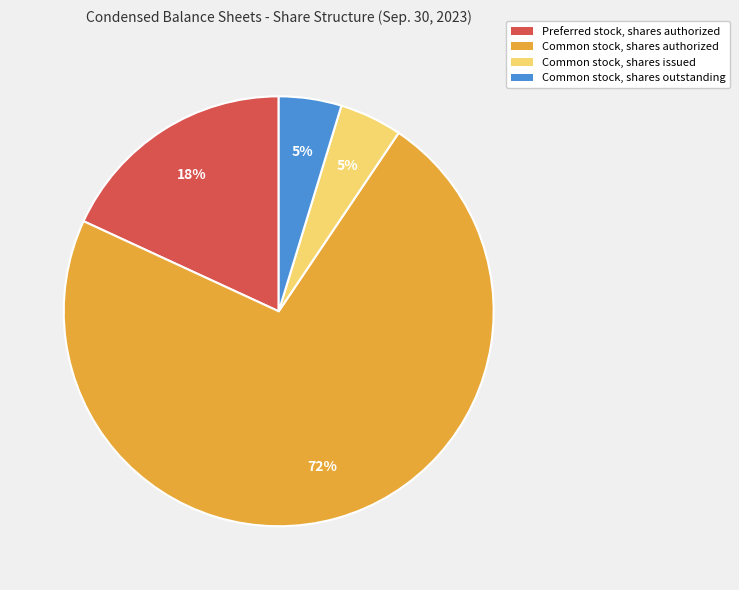

What is the ratio of the value at Common stock, shares outstanding to the value at Common stock, shares issued?

1.0